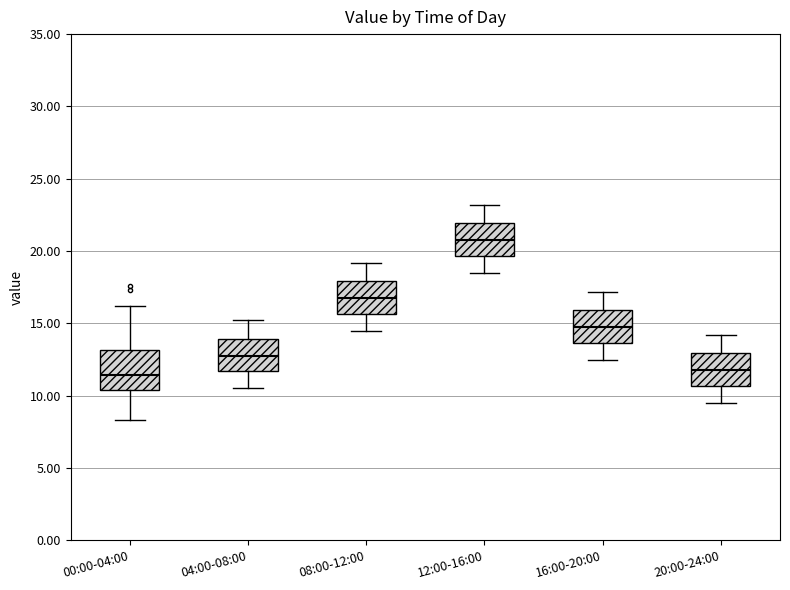

Reading left to right, transcribe this box plot: for each box, give where its median line is, the range the box spans, and where its two whiskers end, as read against the y-axis. The values are not printed on the chart, so give them approximately, as read against the axis.

00:00-04:00: median 11.5, box 10.5 to 13.0, whiskers 8.5 to 16.0
04:00-08:00: median 13.0, box 11.5 to 14.0, whiskers 10.5 to 15.0
08:00-12:00: median 17.0, box 15.5 to 18.0, whiskers 14.5 to 19.0
12:00-16:00: median 21.0, box 19.5 to 22.0, whiskers 18.5 to 23.0
16:00-20:00: median 15.0, box 13.5 to 16.0, whiskers 12.5 to 17.0
20:00-24:00: median 12.0, box 10.5 to 13.0, whiskers 9.5 to 14.0